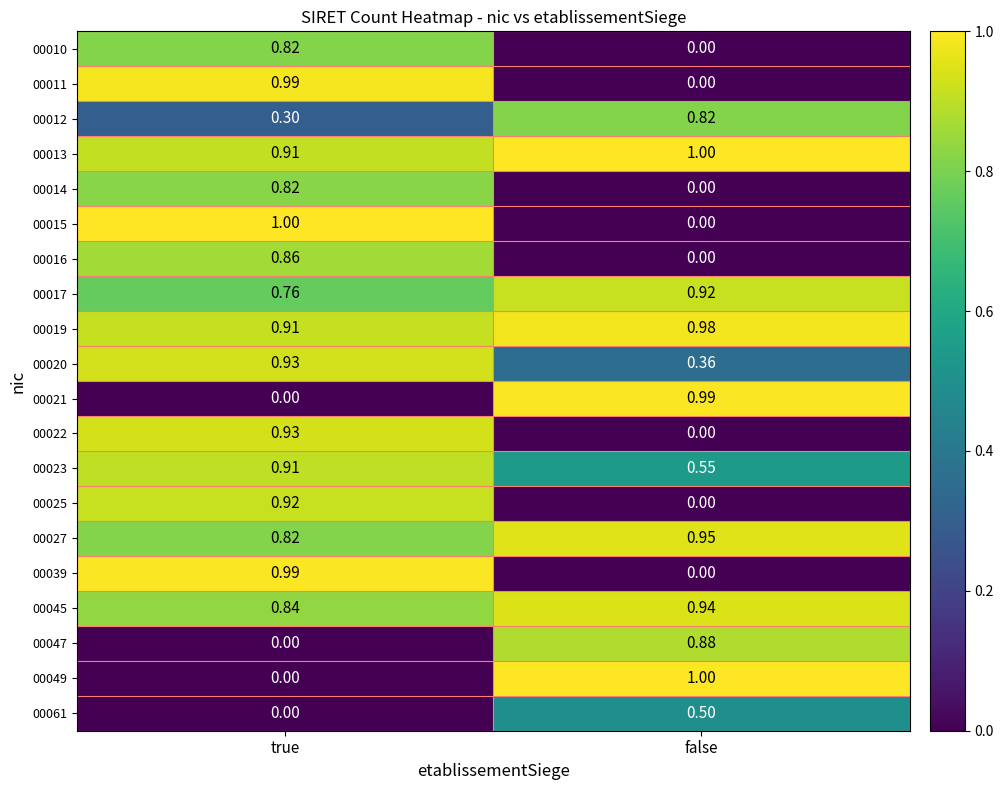

At how many categories does at least one series exceed 0?

2